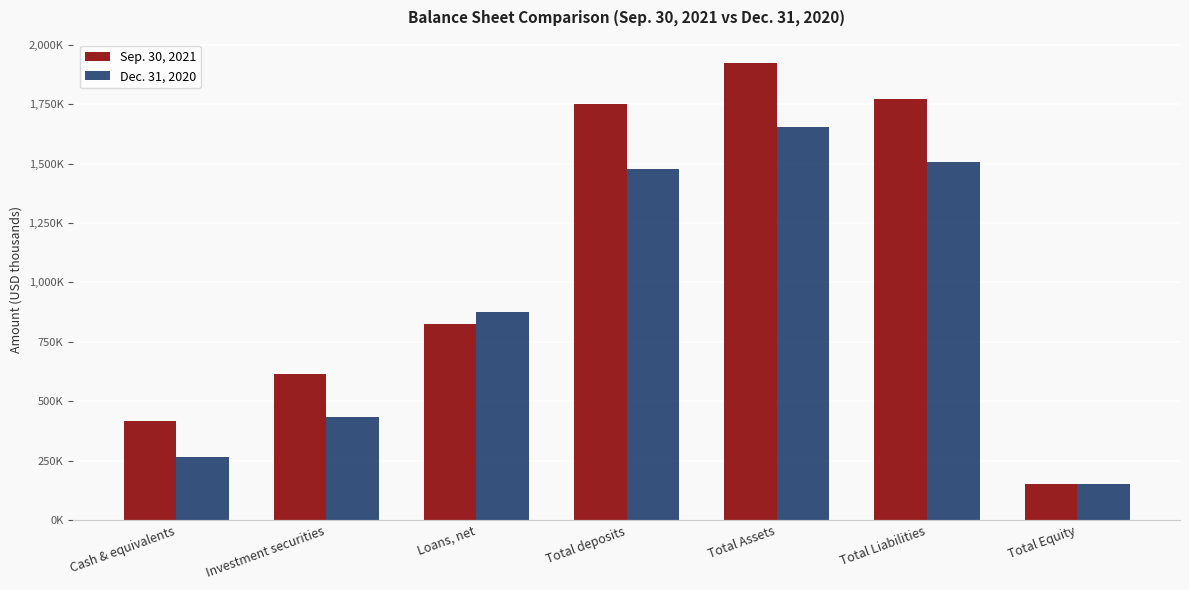

What is the label of the 1st bar from the right?

Total Equity